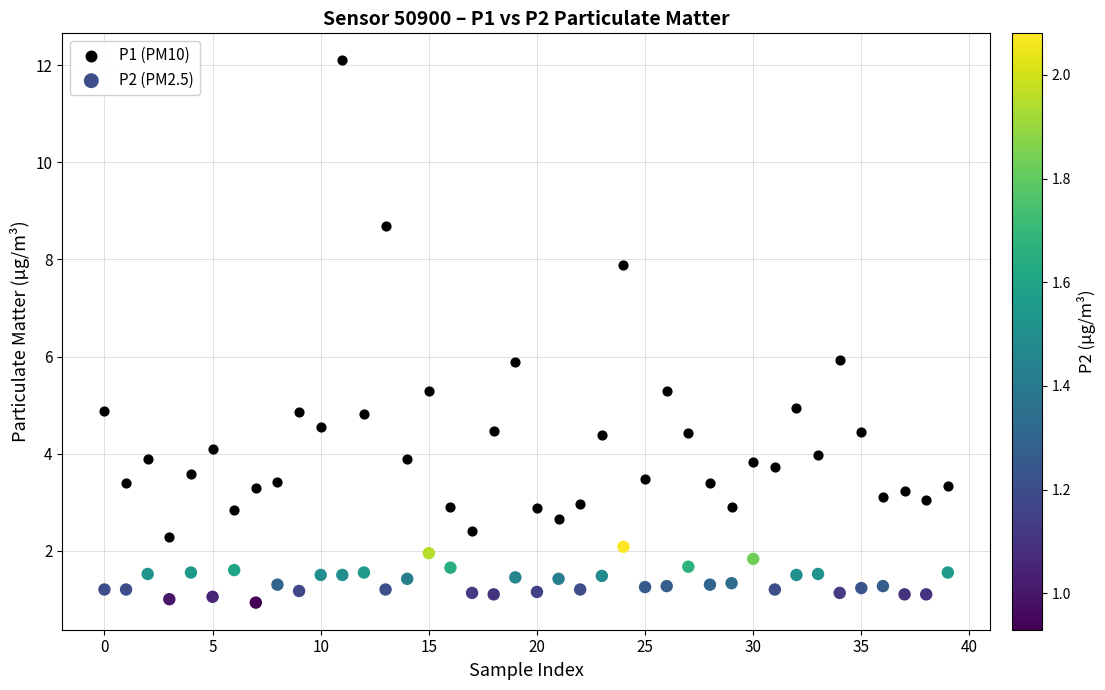

Which series reaches the minimum Y coordinate?

P2 (PM2.5)